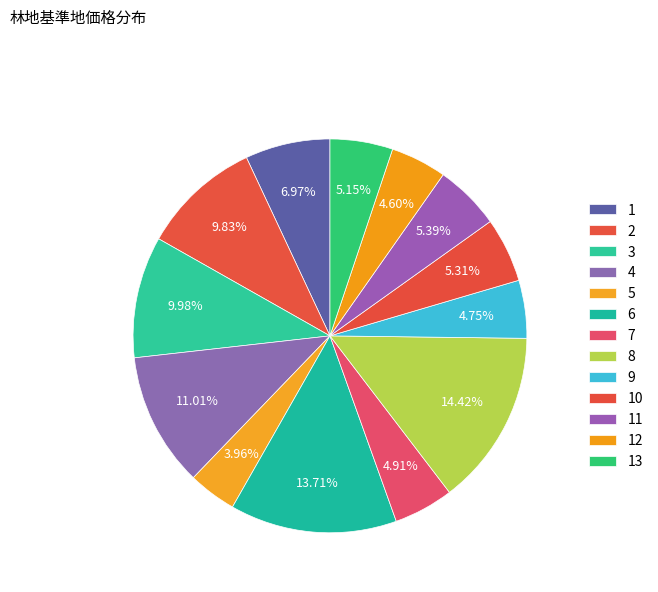

To the nearest percent, what percentage of the pie is 10?

5%